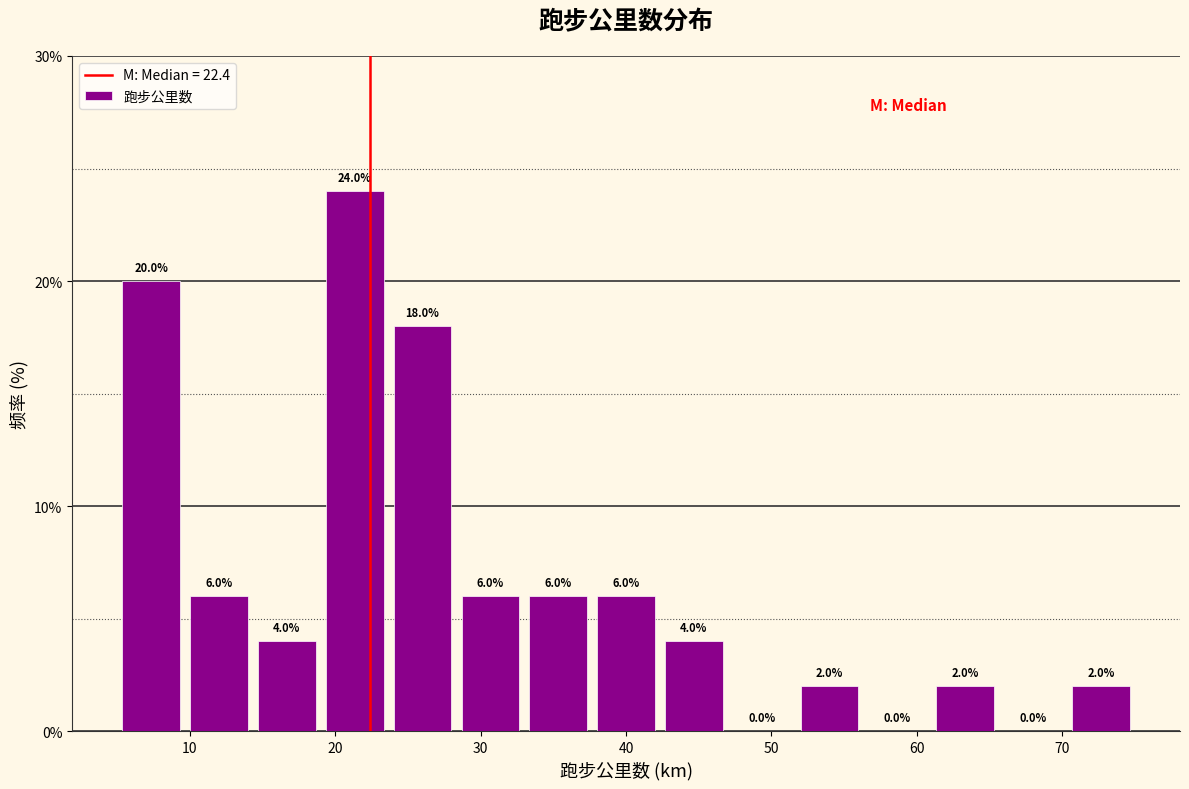

How tall is the bar that spans 19 to 24 on the x-axis? The bar edges are not printed on the chart, so give them approximately, as read against the axis.

24.0